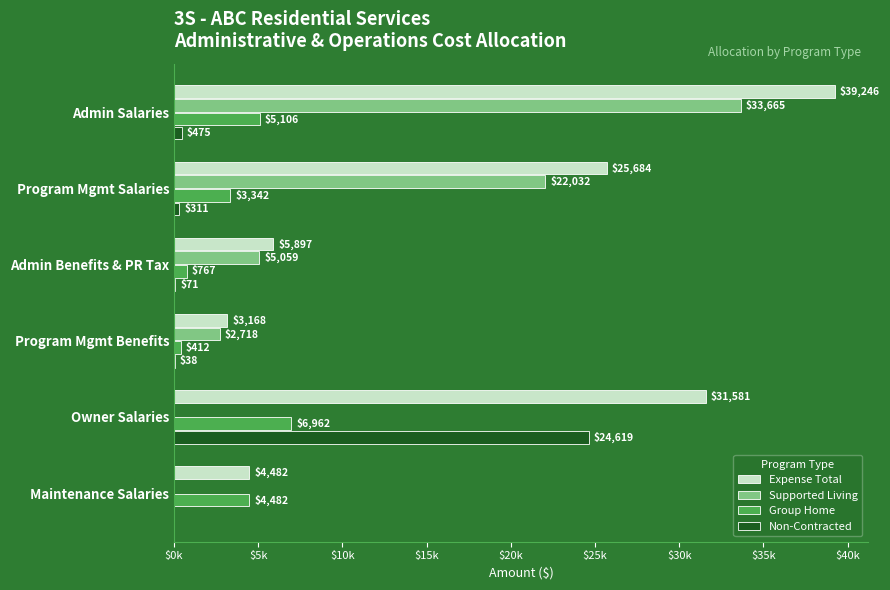

List the series in order of their peak value, lowest first.

Group Home, Non-Contracted, Supported Living, Expense Total